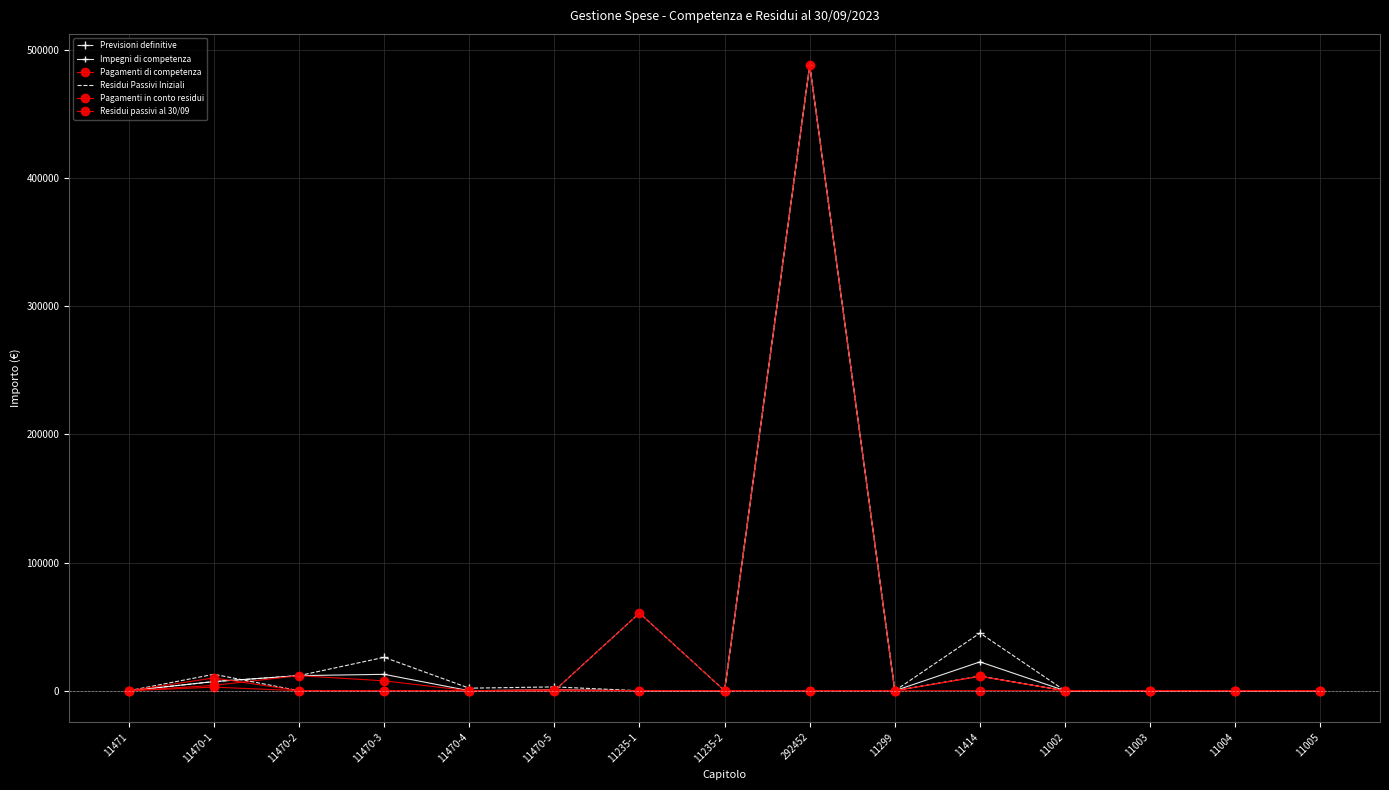

At which label does Pagamenti in conto residui reach its peak?

11414